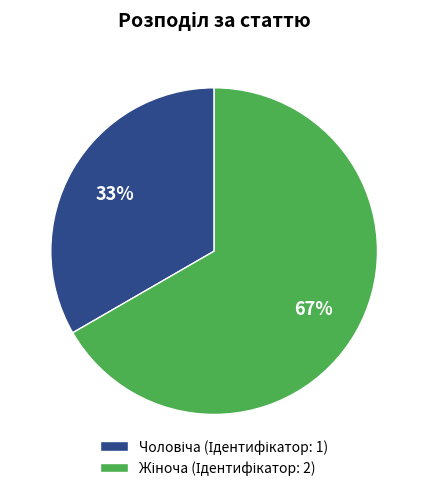

Is there a majority slice in this chart?

Yes